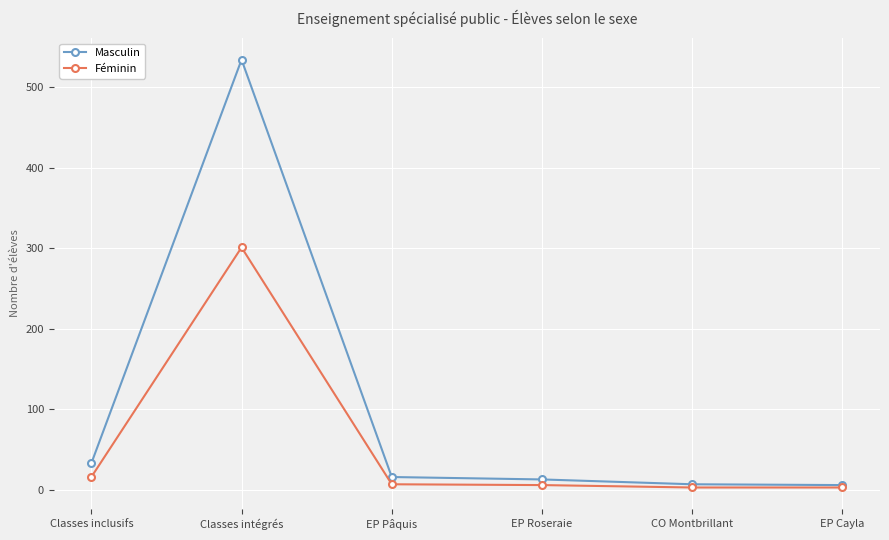

What is the label of the 6th point from the left?

EP Cayla